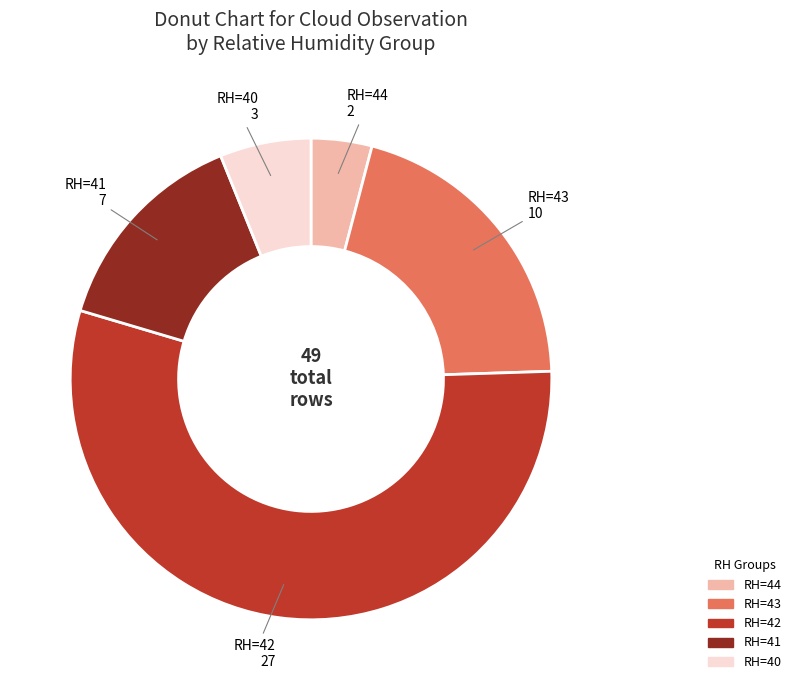

Which category accounts for the majority?

RH=42